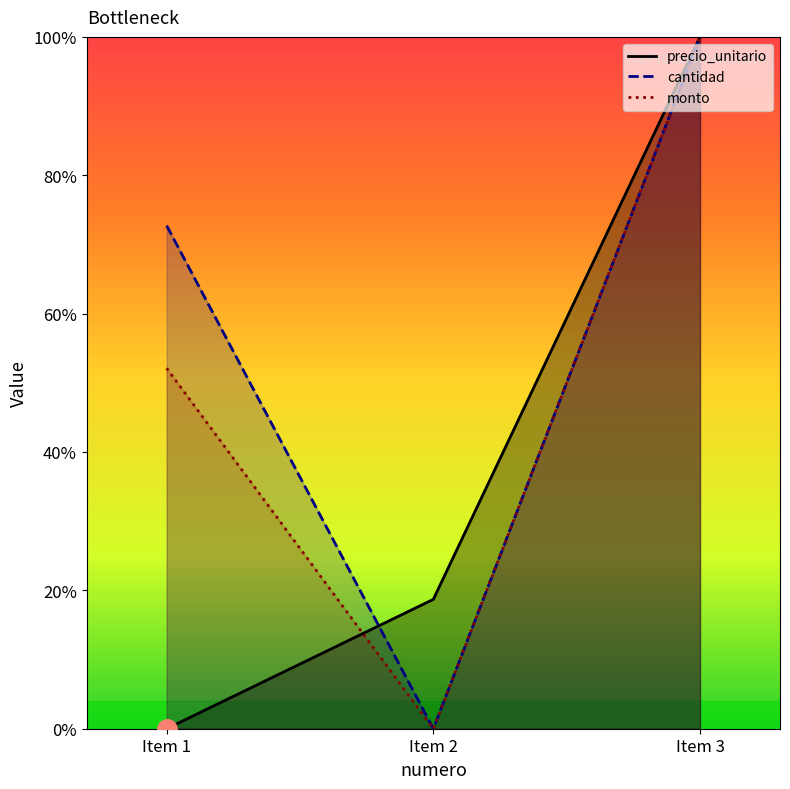

How many data points does each series have?

3